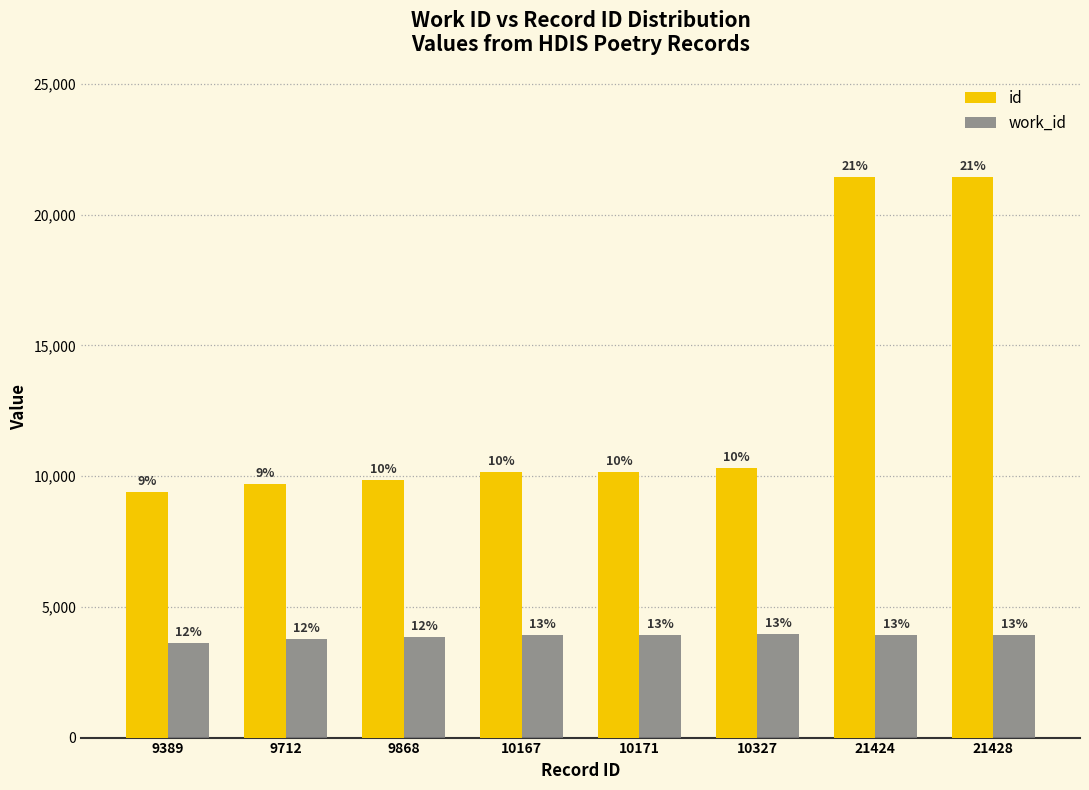

Reading right to left, transcribe all the data shown in this chart.

id: 21428=21428	21424=21424	10327=10327	10171=10171	10167=10167	9868=9868	9712=9712	9389=9389
work_id: 21428=3938	21424=3938	10327=3963	10171=3916	10167=3916	9868=3834	9712=3761	9389=3616